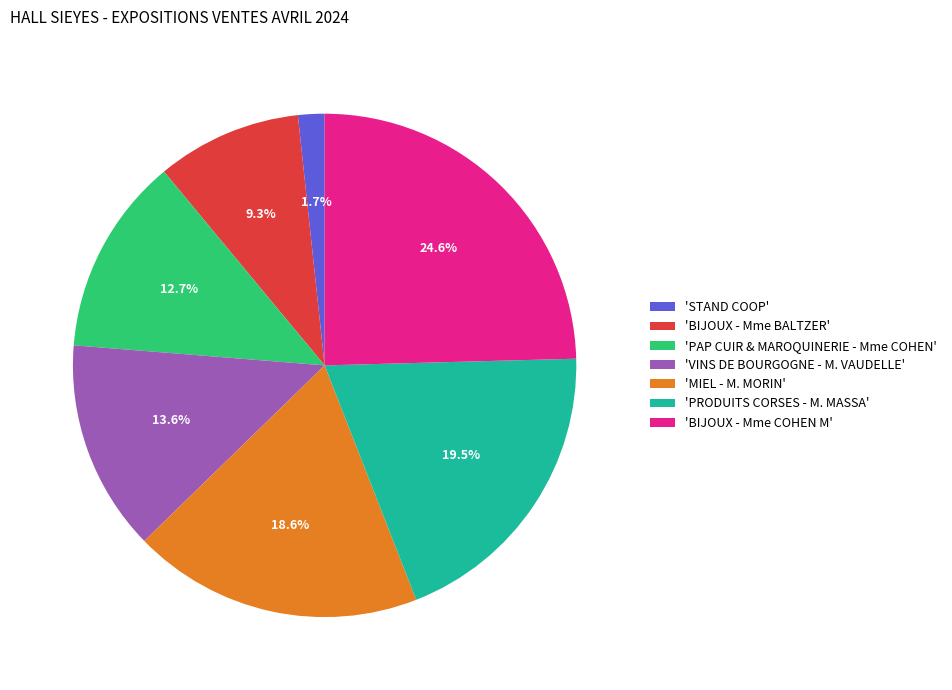

To the nearest percent, what is the difference between the largest and smallest slice percentages?

23%